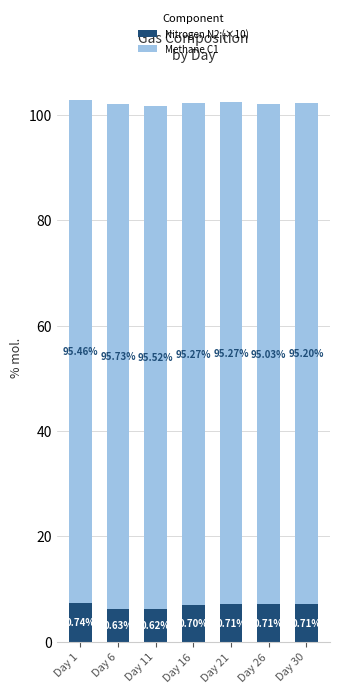

Does the chart contain any negative values?

No